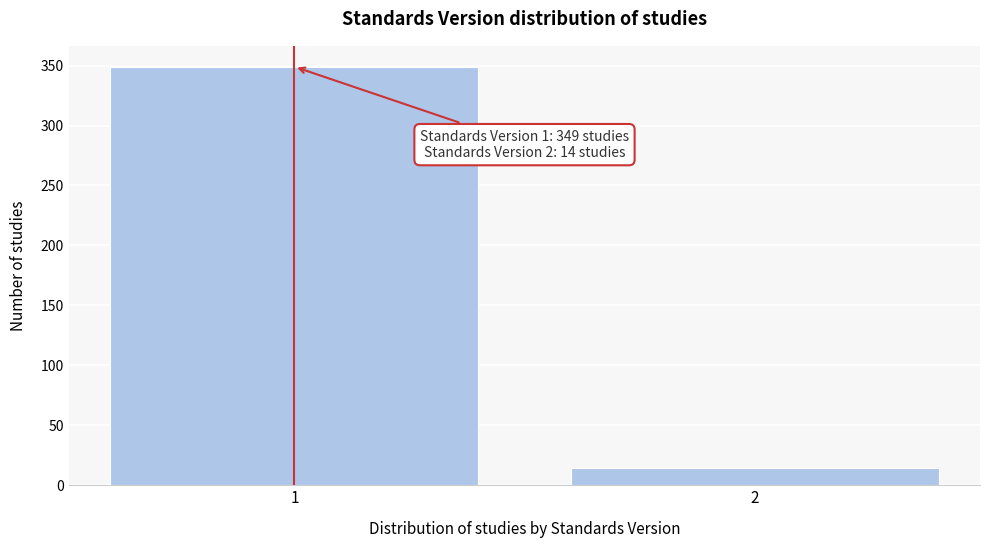

Reading left to right, list all the values displayed in this chart.

349	14